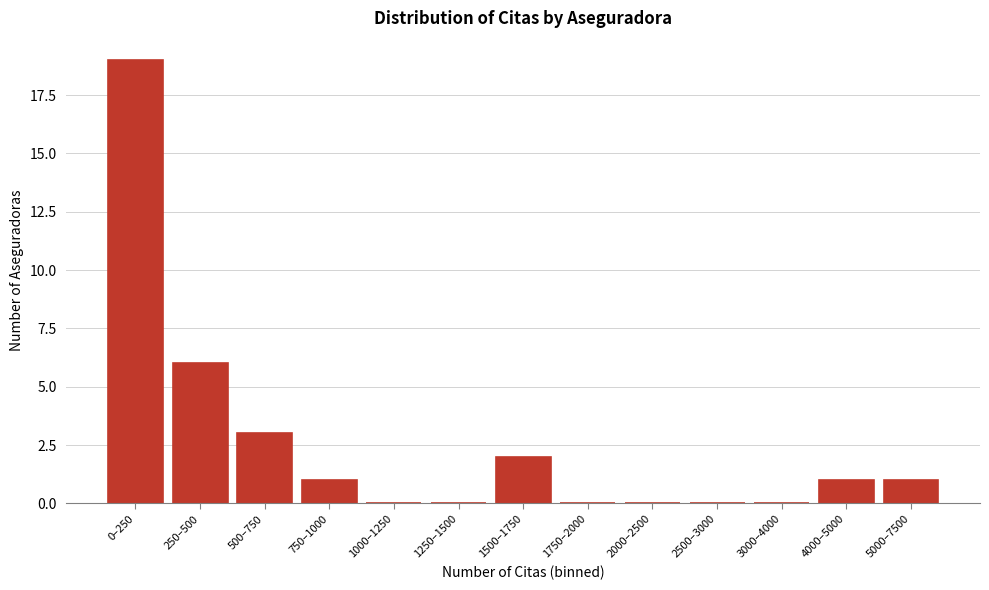

Reading left to right, what are all the values shown in this chart?

0–250=19	250–500=6	500–750=3	750–1000=1	1000–1250=0	1250–1500=0	1500–1750=2	1750–2000=0	2000–2500=0	2500–3000=0	3000–4000=0	4000–5000=1	5000–7500=1